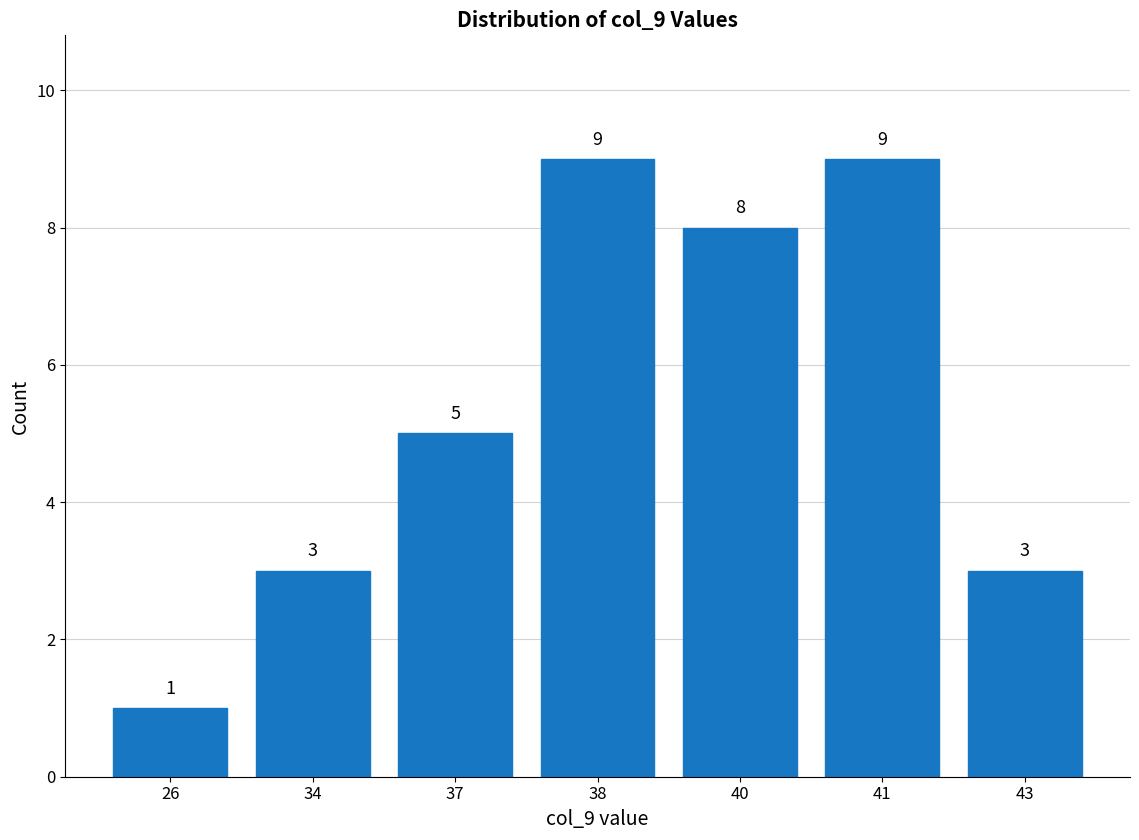

Which has a higher value, 26 or 43?

43